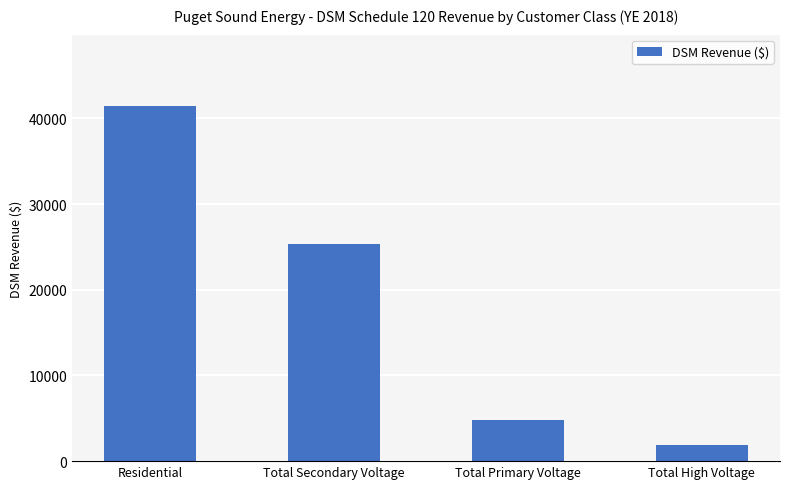

List the labels in order of value, largest first.

Residential, Total Secondary Voltage, Total Primary Voltage, Total High Voltage